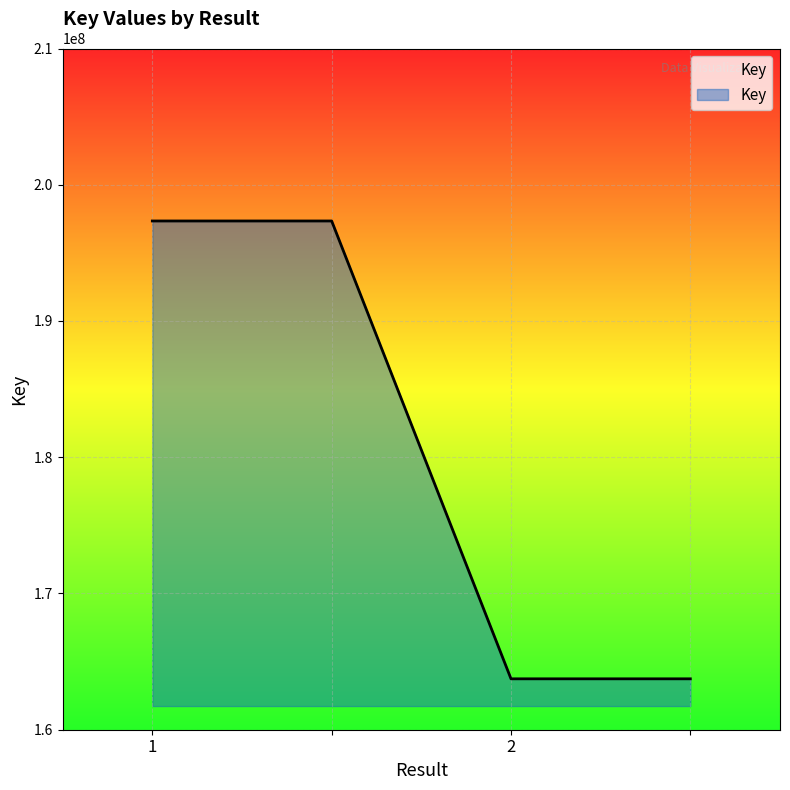

What is the difference between the maximum and minimum values?

33604317